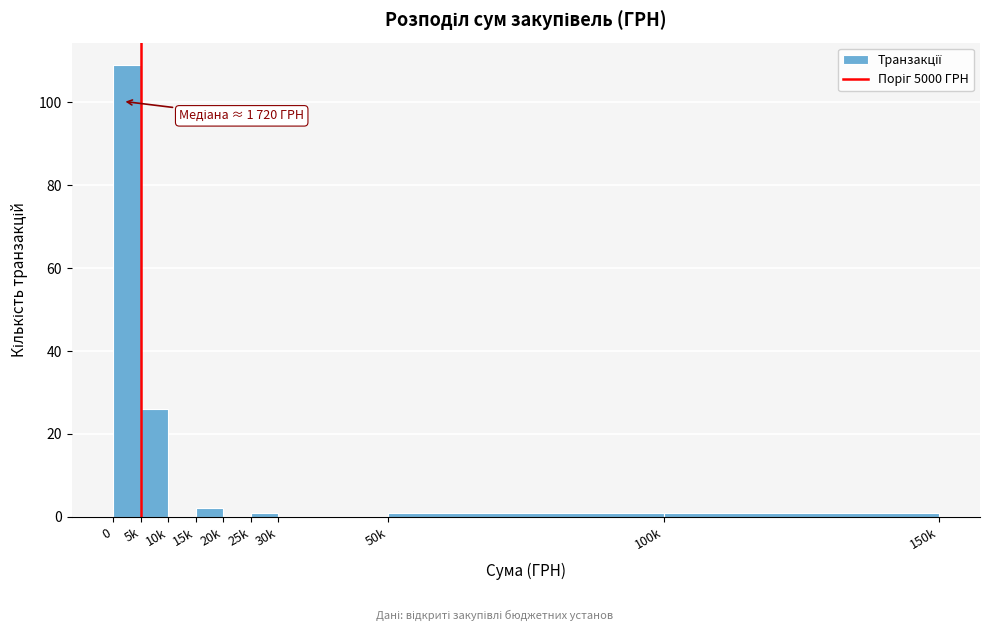

Reading right to left, transcribe all the data shown in this chart.

100k=1	50k=1	30k=0	25k=1	20k=0	15k=2	10k=0	5k=26	0=109